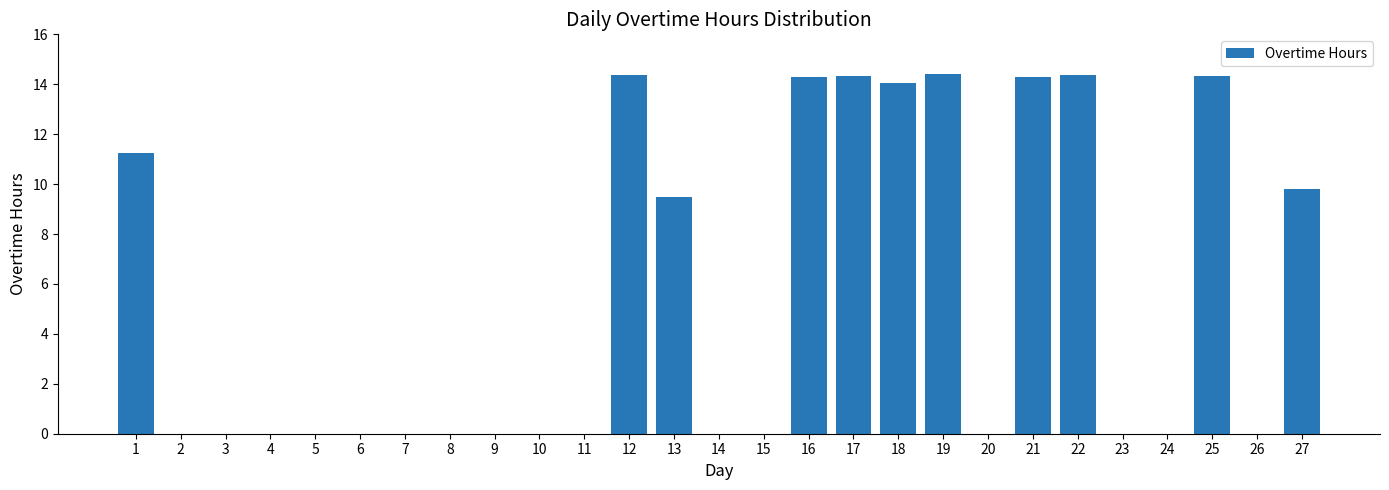

What is the sum of all values?

145.1